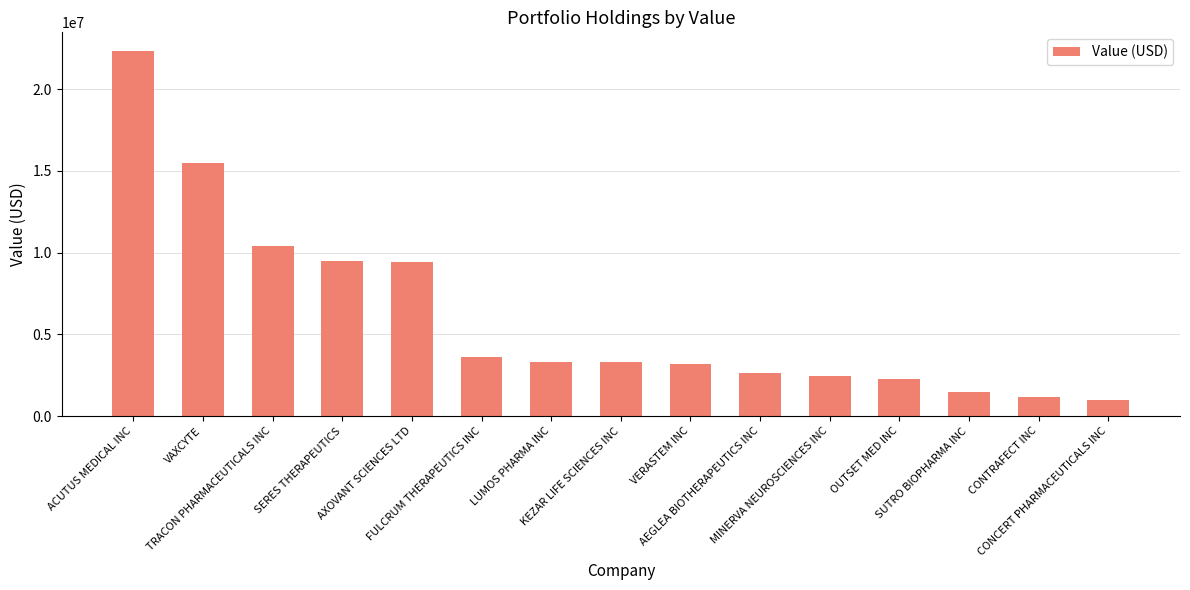

What is the difference between the second highest and minimum values?

14474000